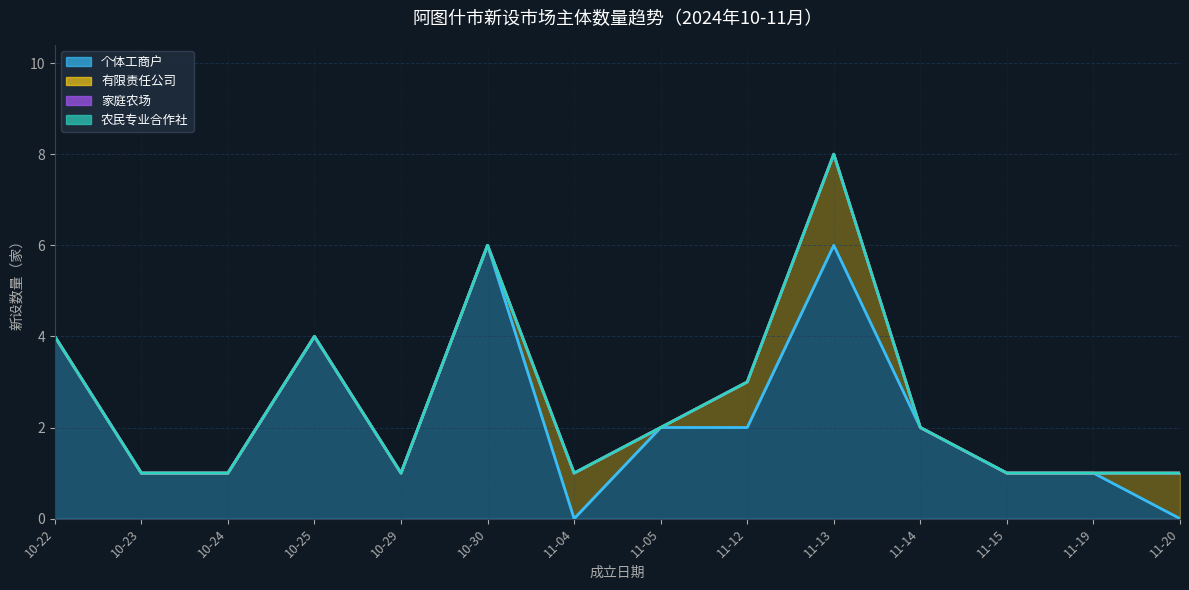

How many data points in 有限责任公司 are less than 2?

9